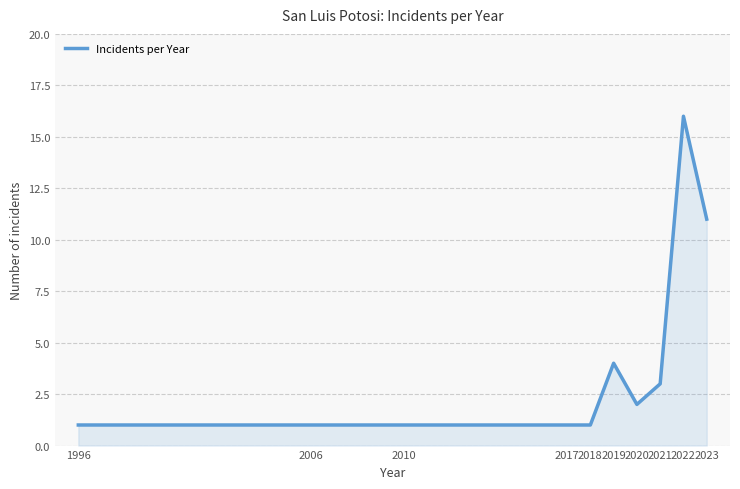

Count the number of categories in the chart.

10